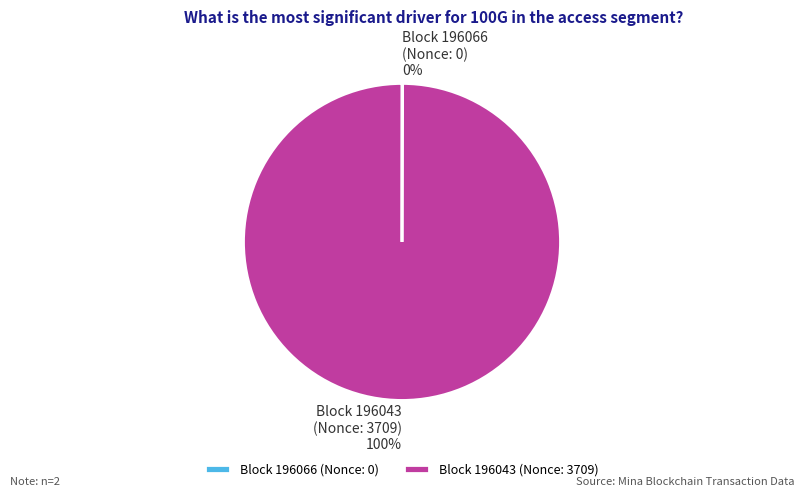

Is it true that Block 196043 (Nonce: 3709) is 100% of the pie?

True